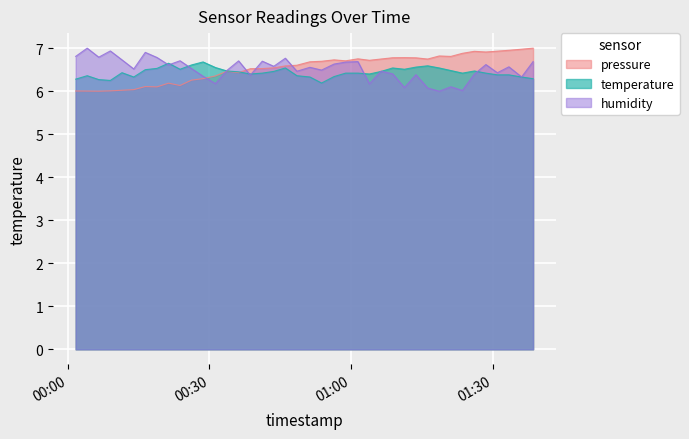

What is the minimum value for temperature?

6.2